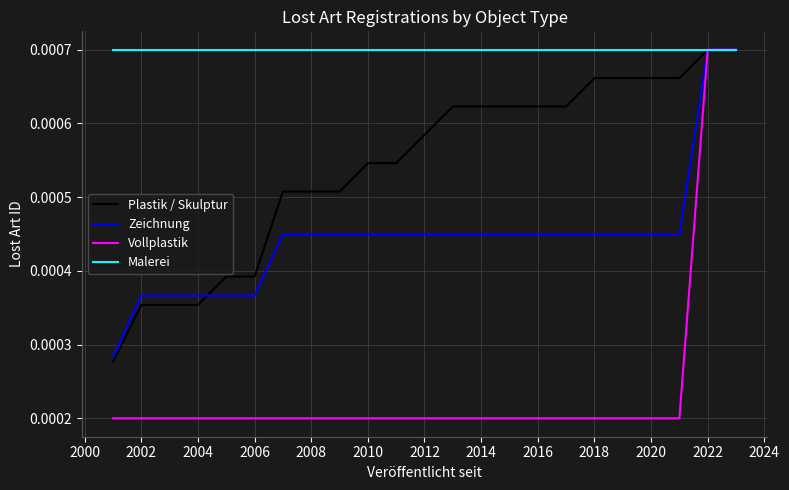

Which series has the largest range (max minus min)?

Vollplastik